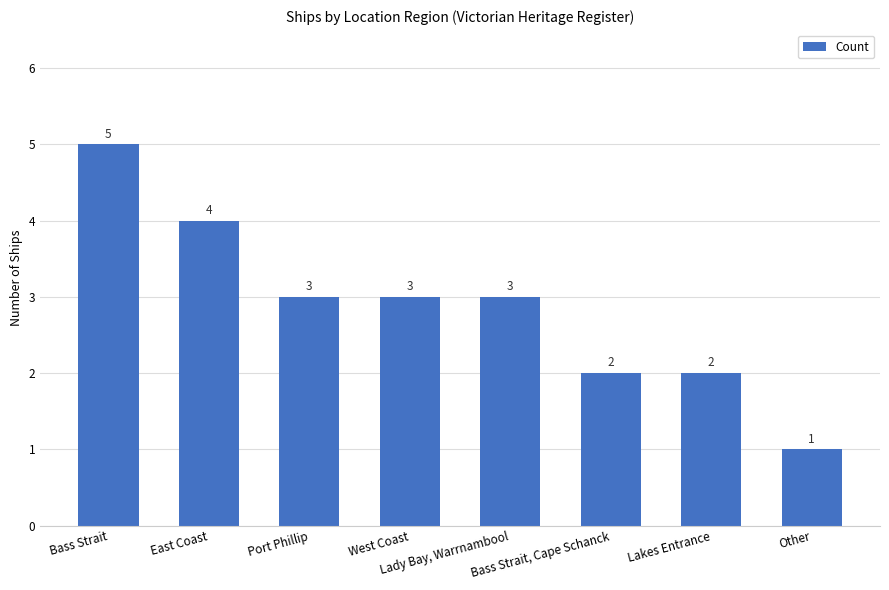

What is the label of the 6th bar from the right?

Port Phillip